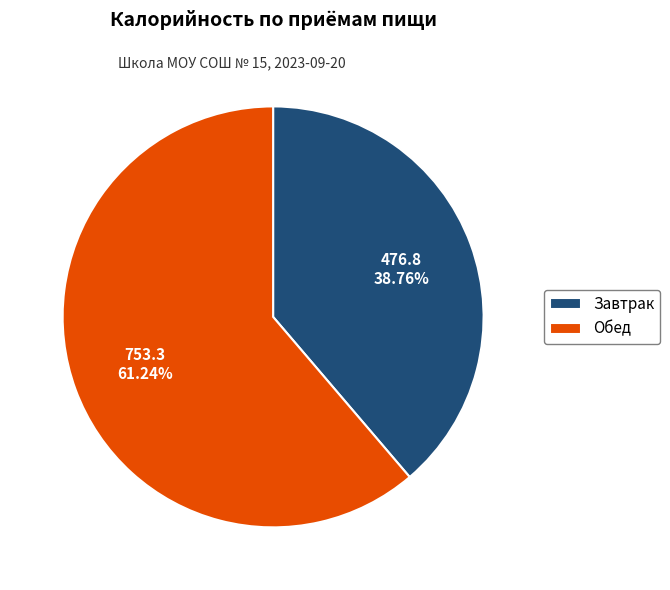

Which has a higher value, Обед or Завтрак?

Обед